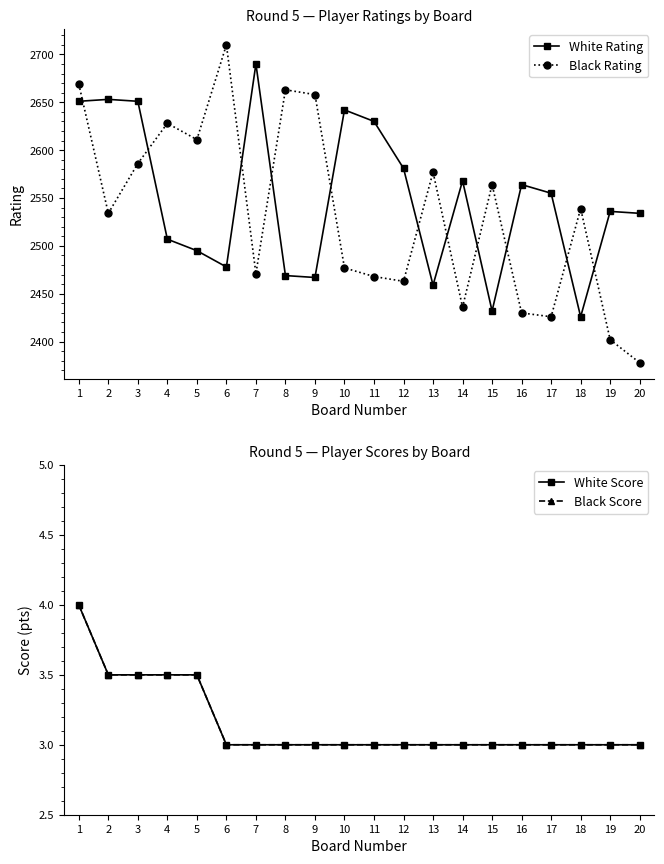

How many interior local peaks does the Black Rating series have?

6